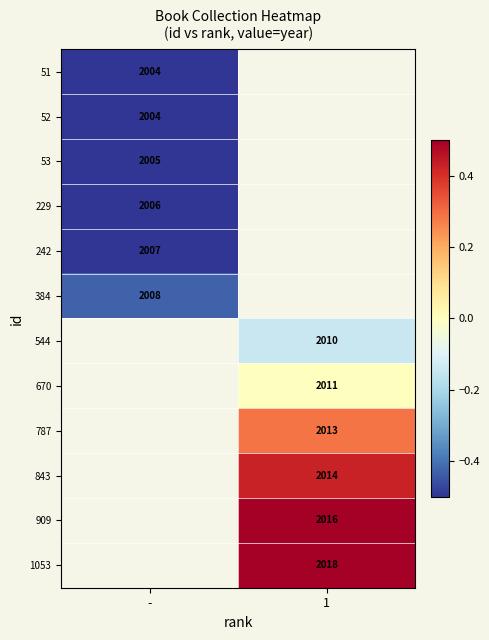

Is it true that 51 equals -1.7 at -?

False